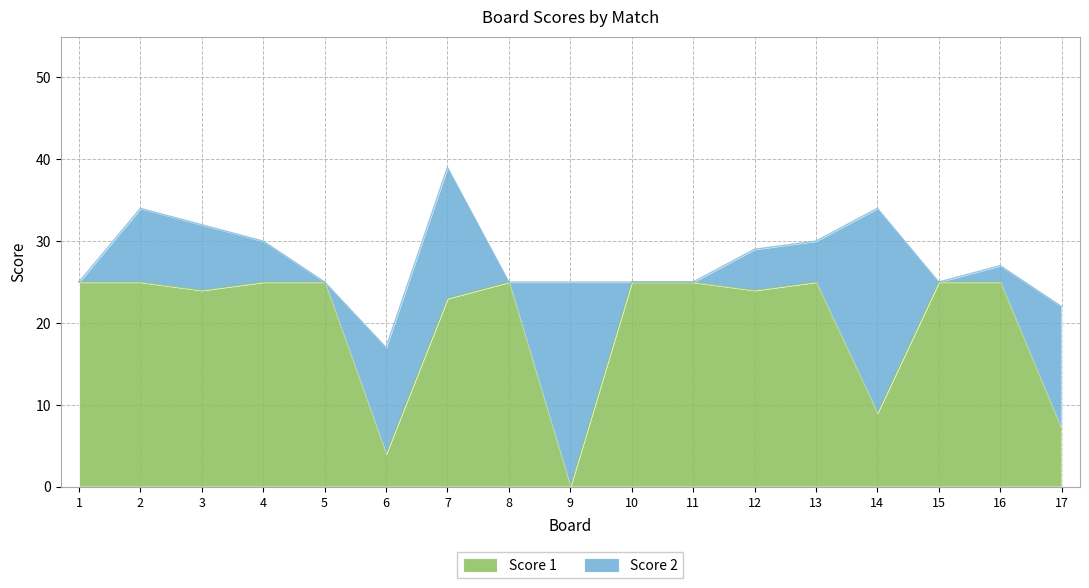

How many lines are shown in the chart?

2